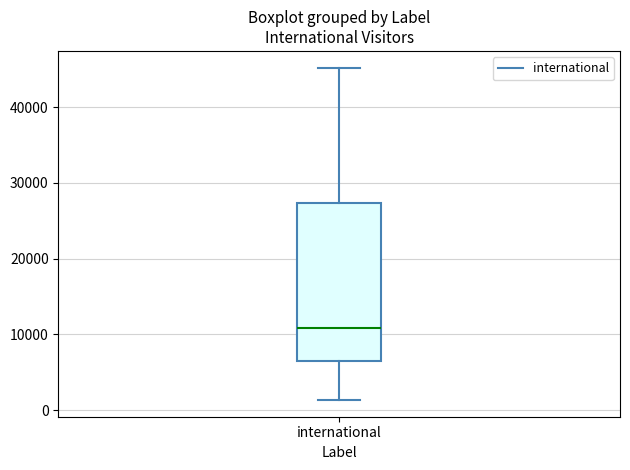

Where does the lower whisker of the box for international end on the y-axis? The values are not printed on the chart, so give them approximately, as read against the axis.

1000